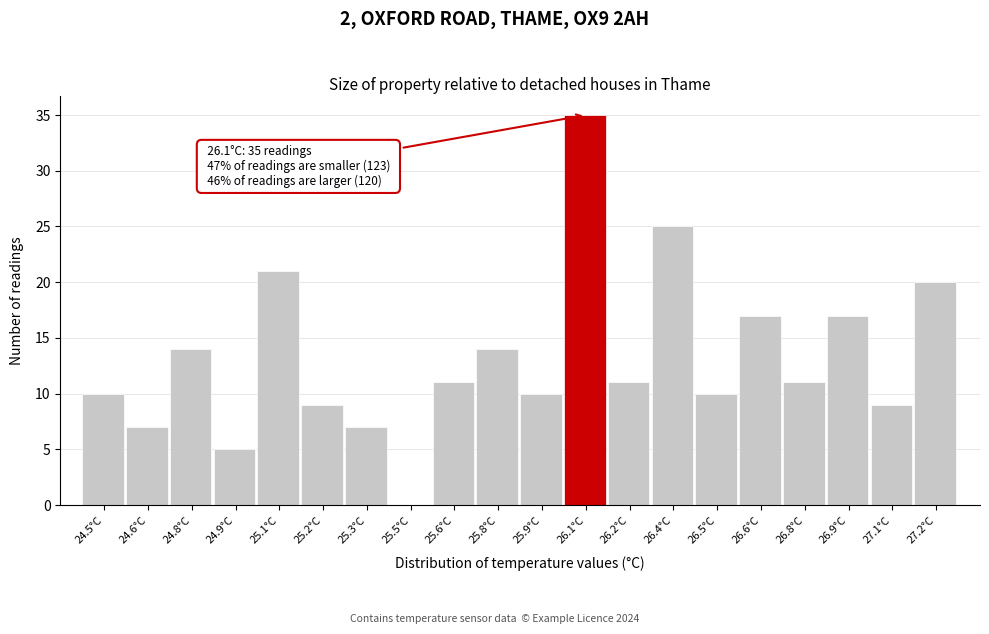

Reading right to left, list all the values displayed in this chart.

27.2°C=20	27.1°C=9	26.9°C=17	26.8°C=11	26.6°C=17	26.5°C=10	26.4°C=25	26.2°C=11	26.1°C=35	25.9°C=10	25.8°C=14	25.6°C=11	25.5°C=0	25.3°C=7	25.2°C=9	25.1°C=21	24.9°C=5	24.8°C=14	24.6°C=7	24.5°C=10